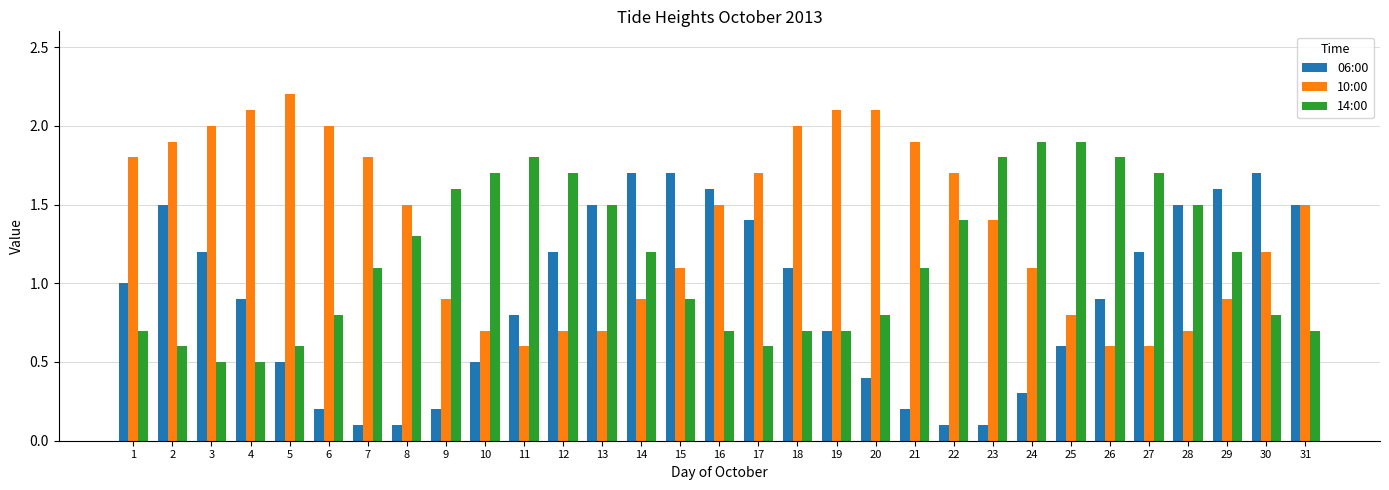

What is the smallest value displayed?

0.1